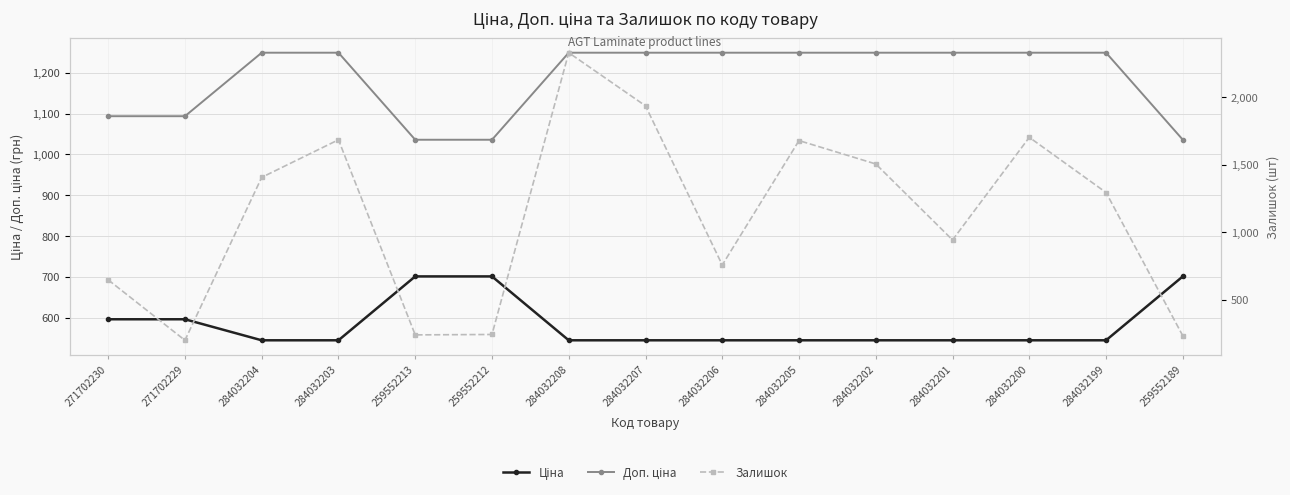

Where is the first local minimum for Залишок?

271702229